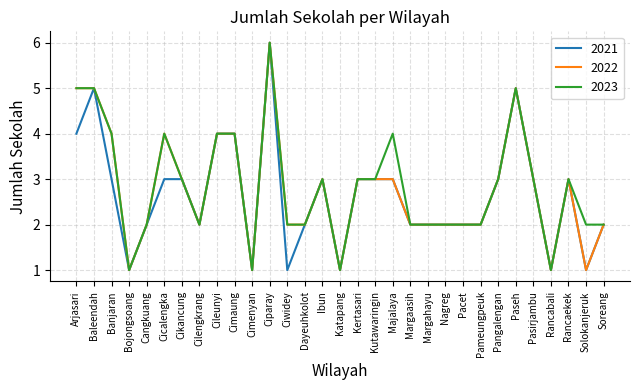

What position from the right is Pasirjambu?

5